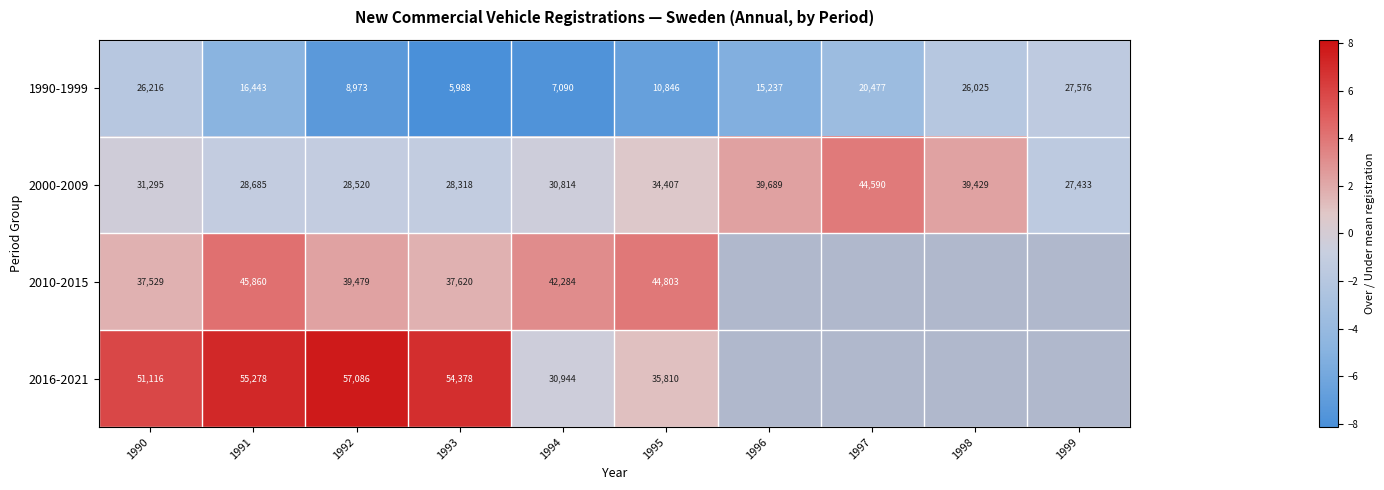

How many data points in 2010-2015 are above 4?

1